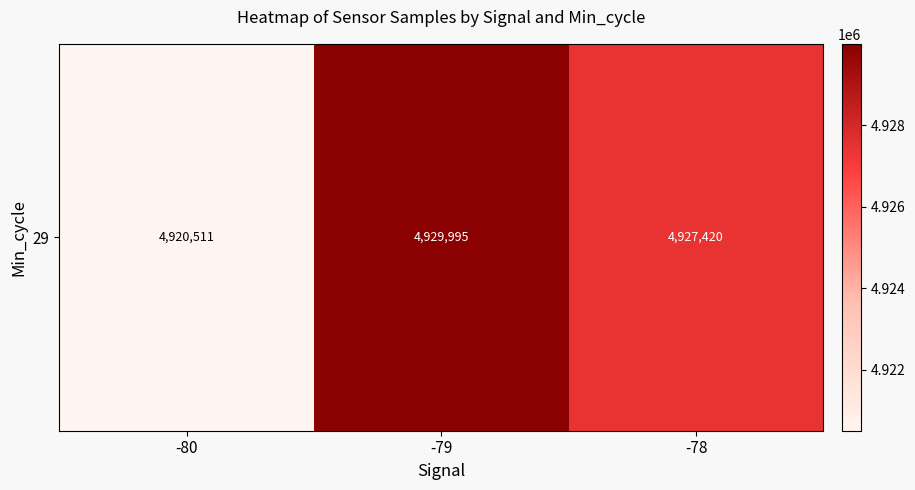

What value does the data have at -78?

4927420